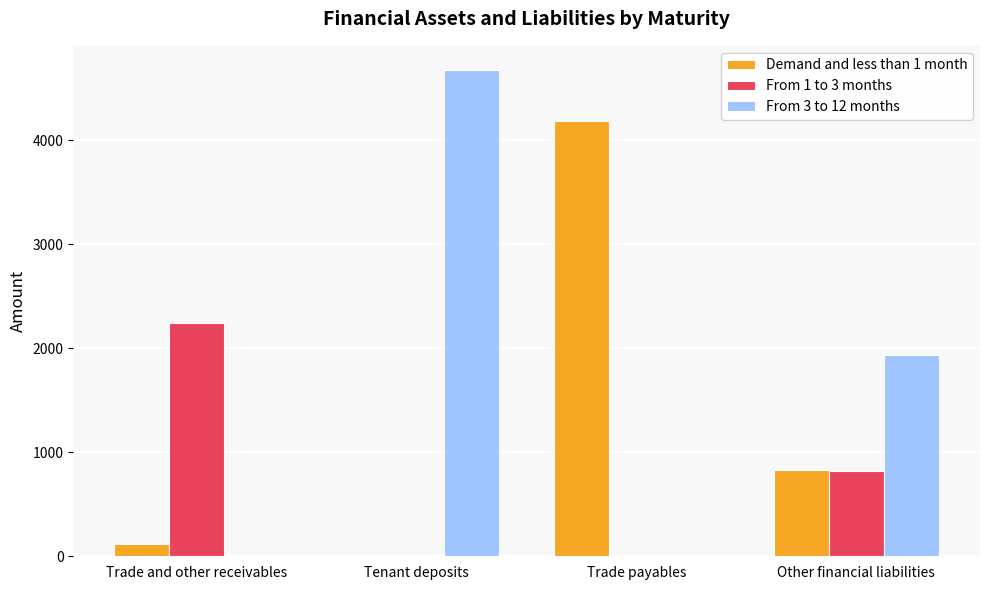

At which label does From 1 to 3 months first exceed 817?

Trade and other receivables